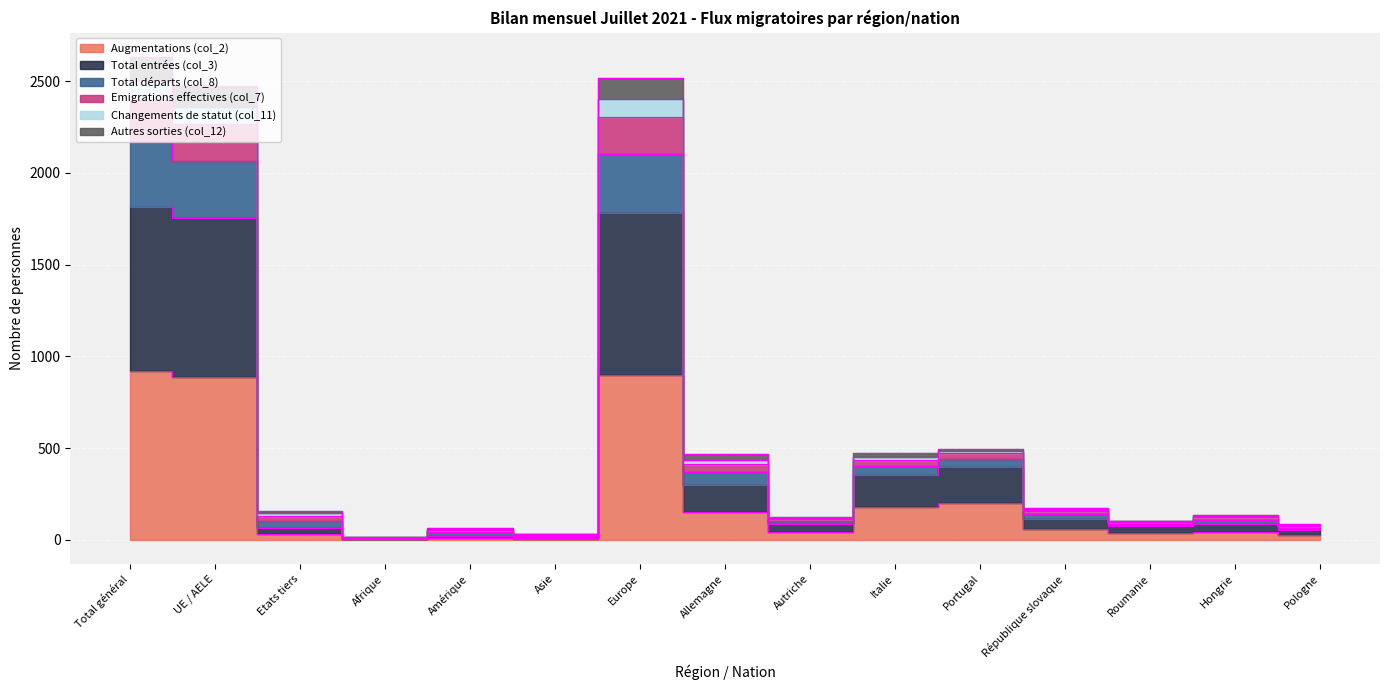

What is the label of the 2nd point from the right?

Hongrie